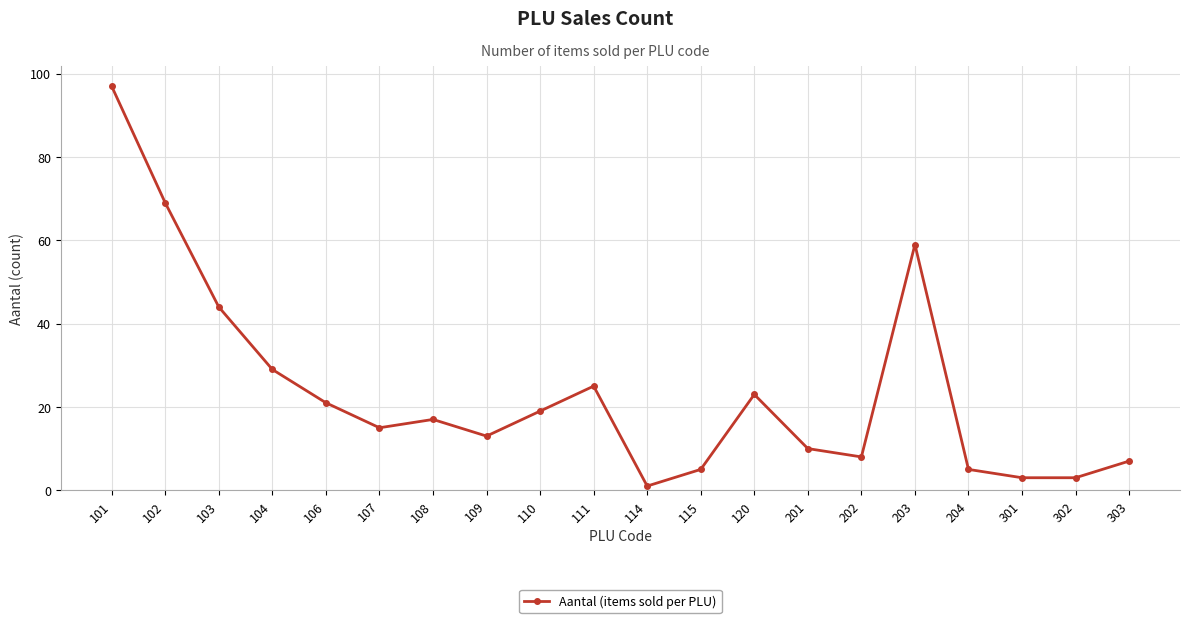

Between 202 and 301, which is larger?

202